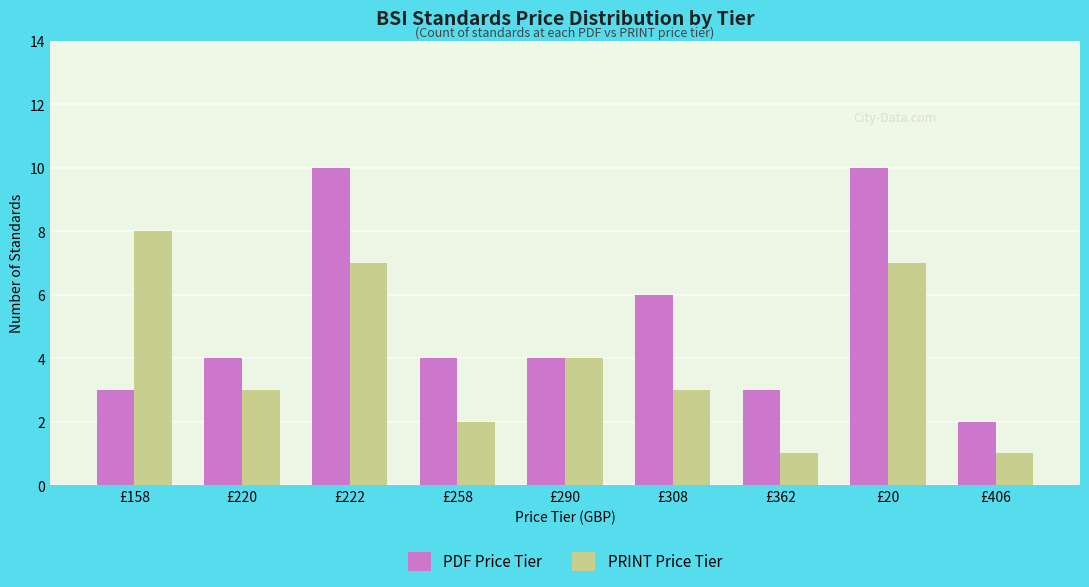

The PDF Price Tier series shows 5 at £158. True or false?

False